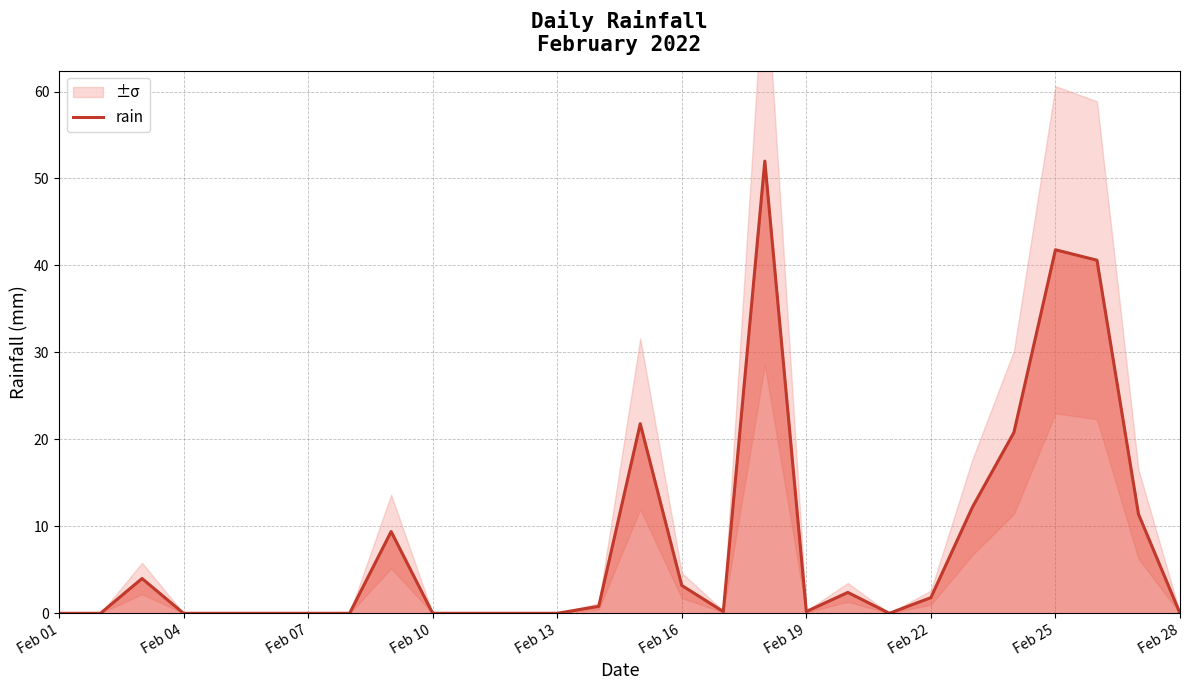

The value of rain at Feb 10 is 0.0. True or false?

True